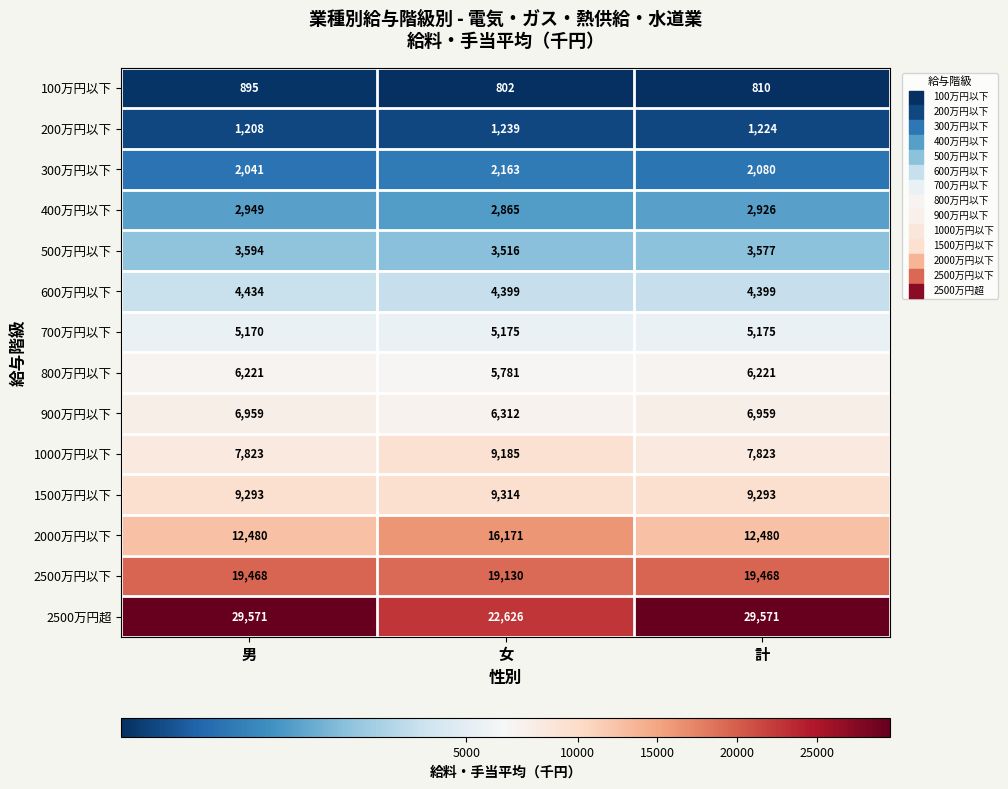

At how many categories does at least one series exceed 18018?

3